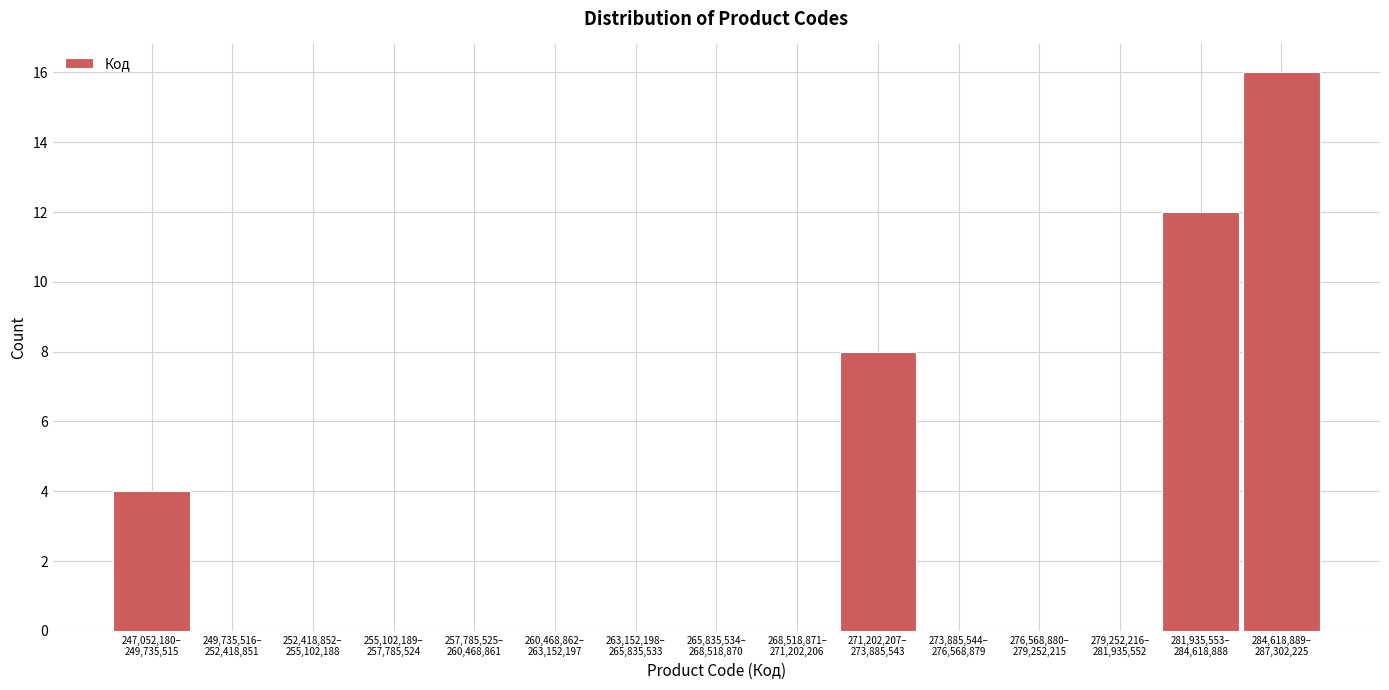

What is the greatest value displayed?

16